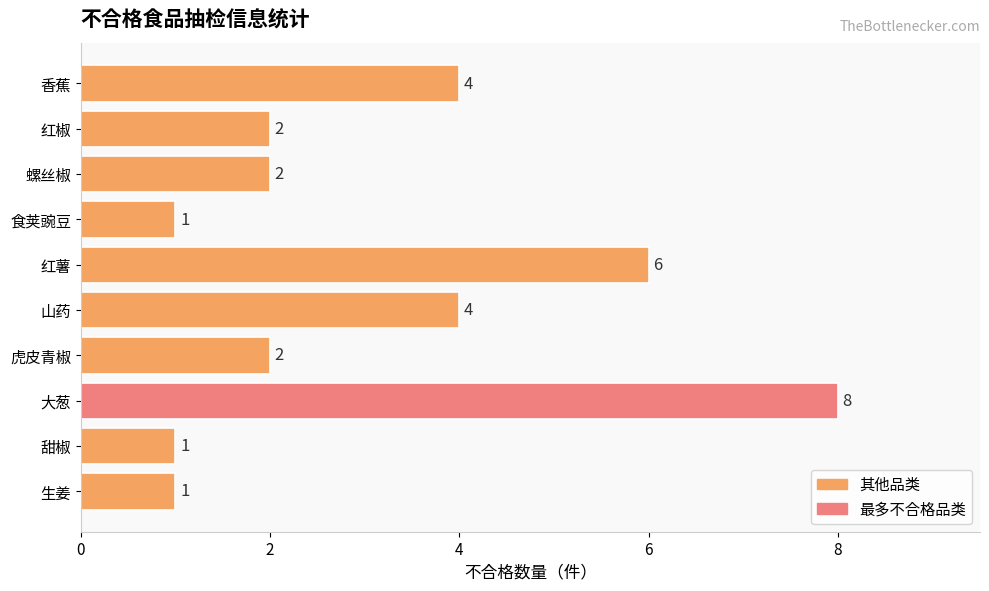

What is the label of the 3rd bar from the bottom?

大葱